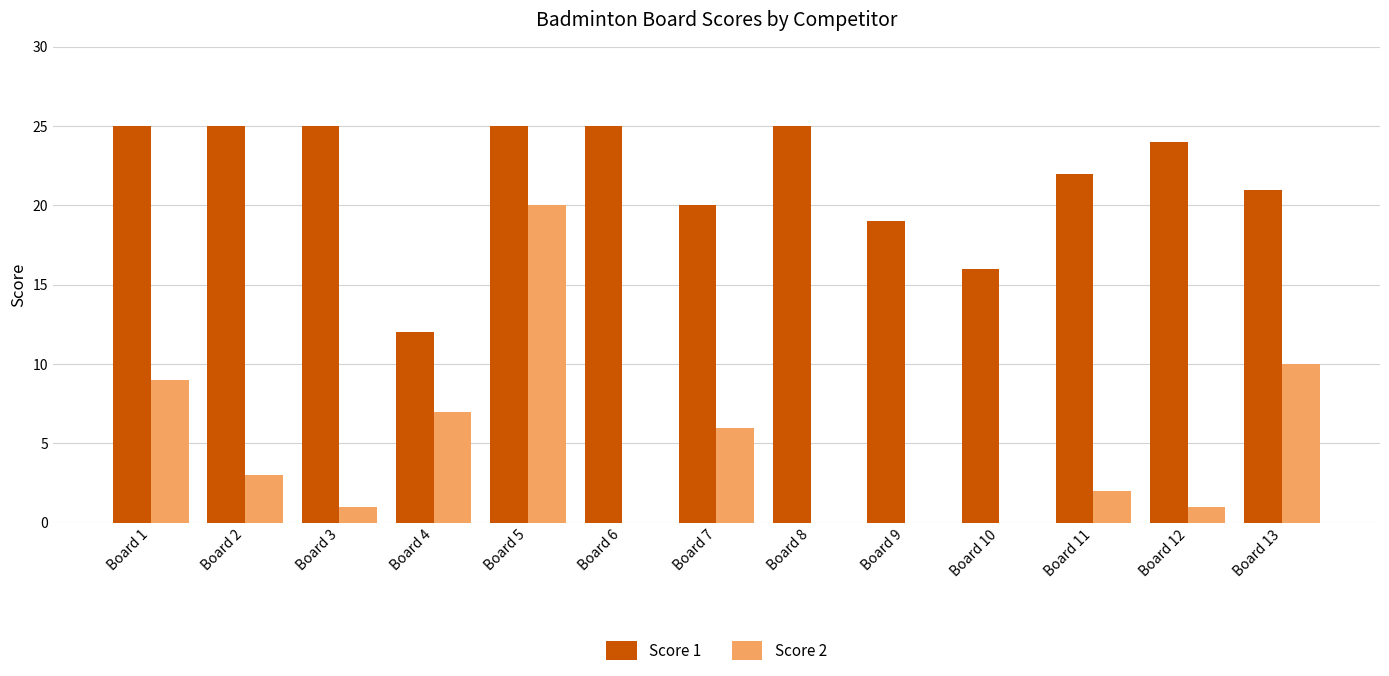

Is the value of Score 2 at Board 7 greater than the value of Score 1 at Board 3?

No